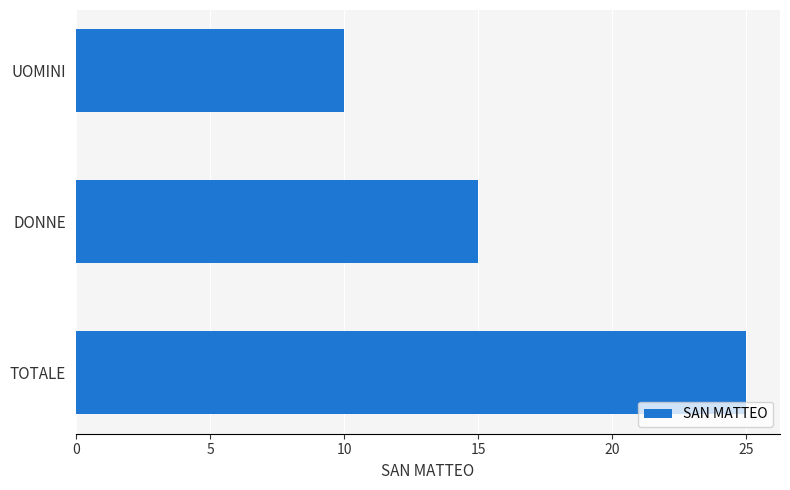

The value at DONNE is 15. True or false?

True